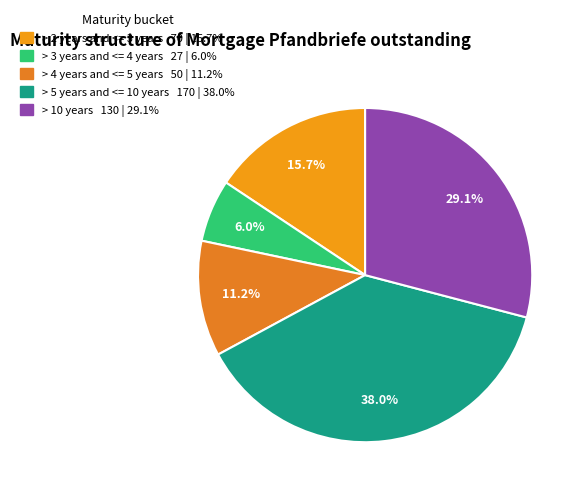

Count the number of slices in the pie.

5